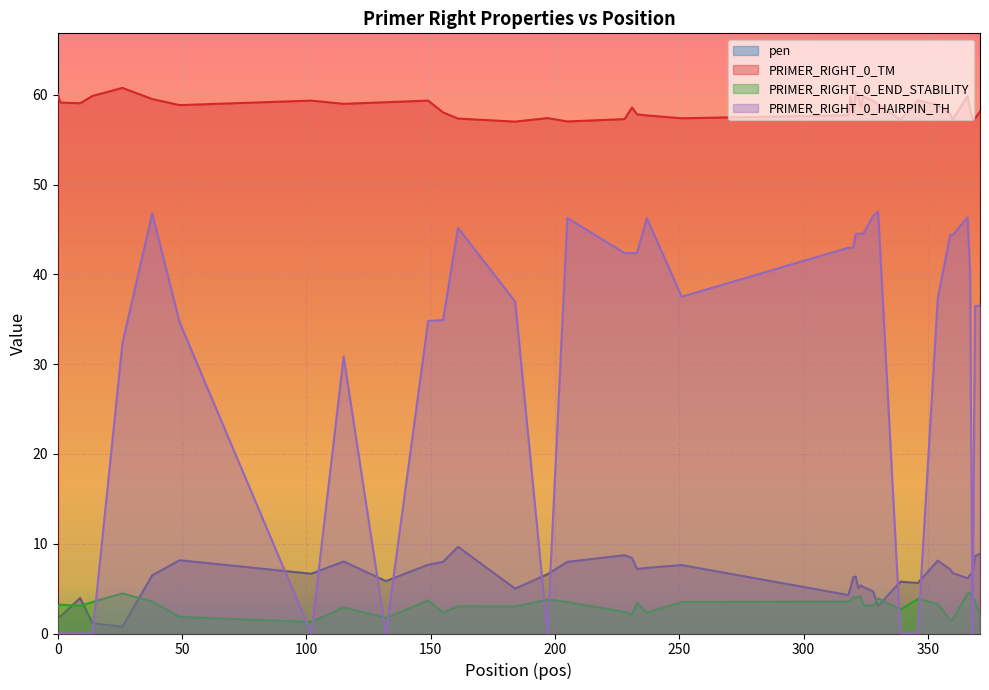

At how many categories does at least one series exceed 15?

40